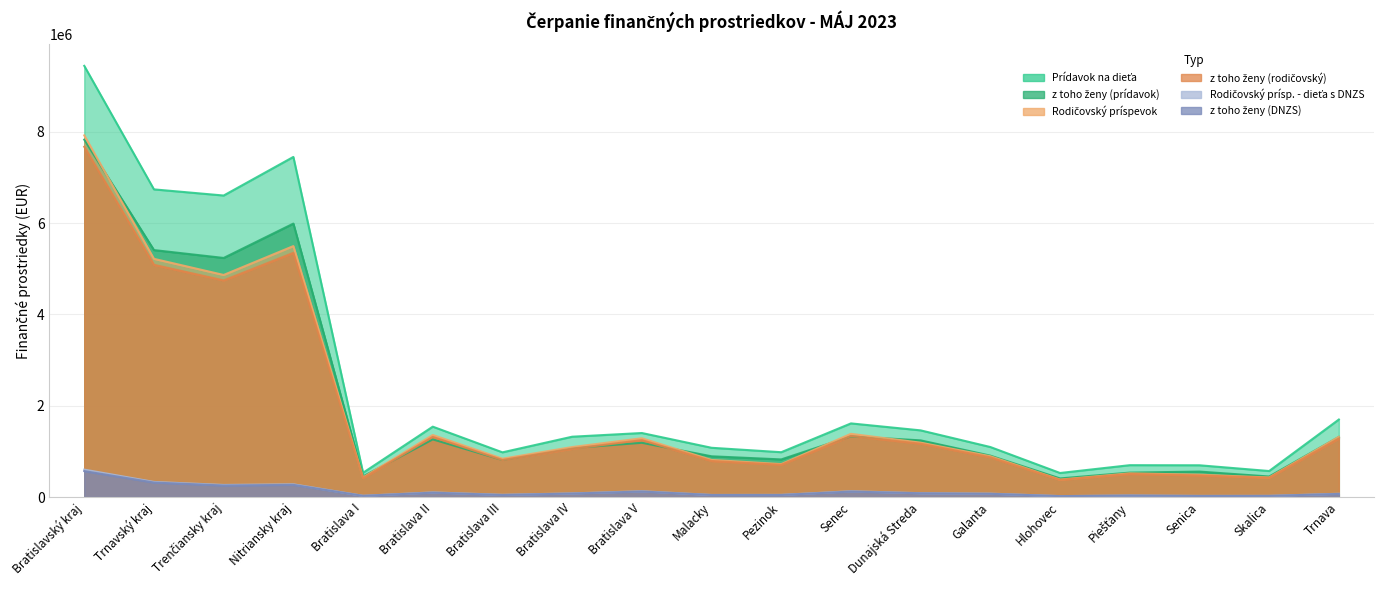

What is the label of the 17th point from the right?

Trenčiansky kraj